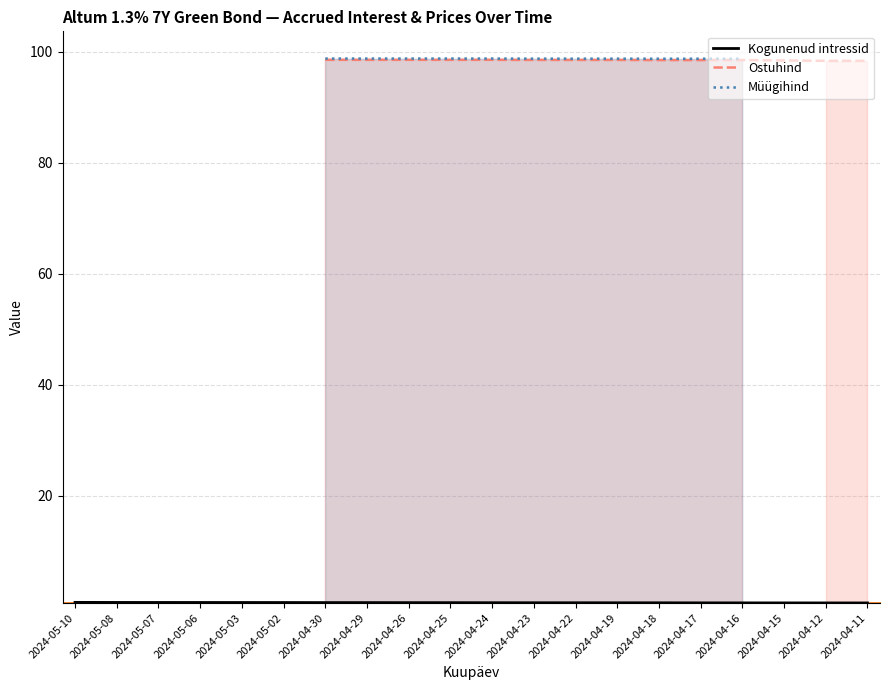

What is the difference between the maximum and minimum values?

0.1